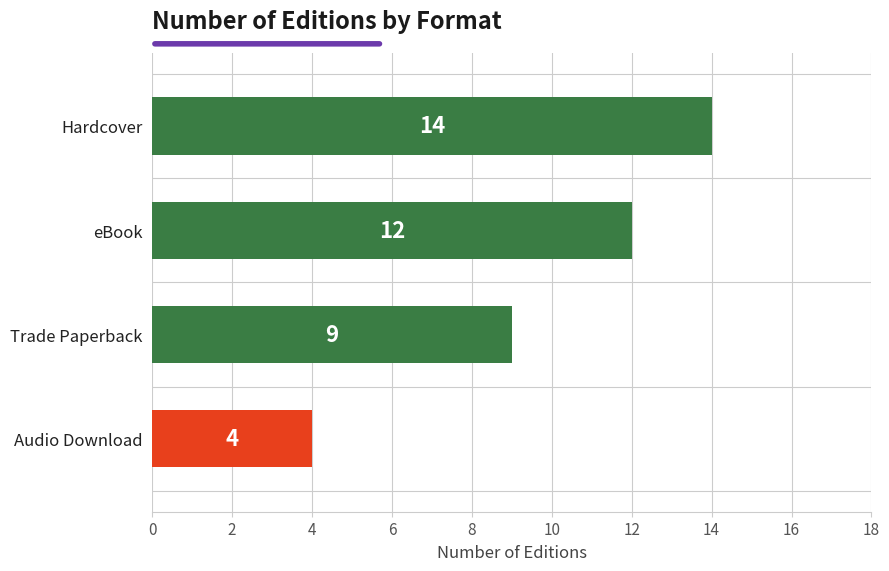

Reading top to bottom, transcribe all the data shown in this chart.

Hardcover=14	eBook=12	Trade Paperback=9	Audio Download=4